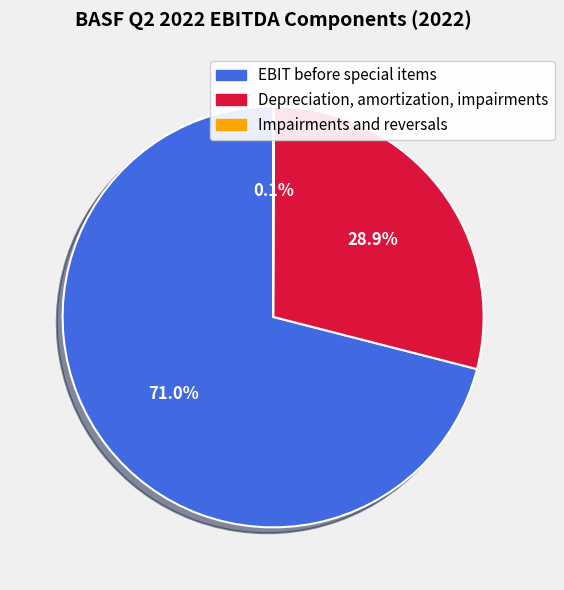

How much of the chart is everything except Depreciation, amortization, impairments?

71.1%